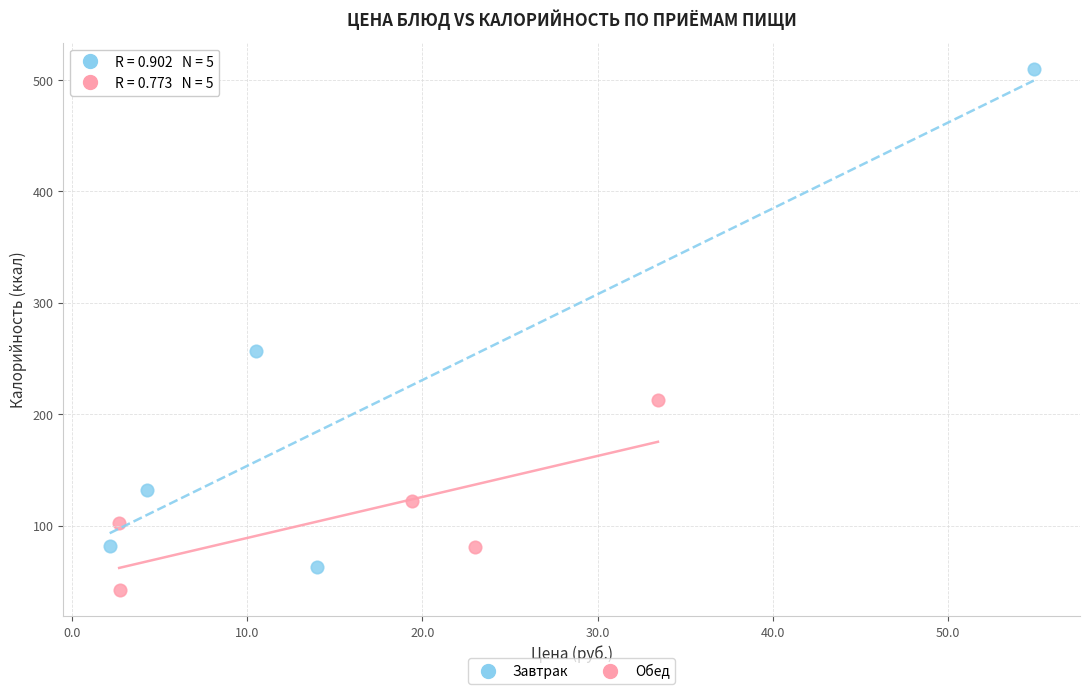

Which series has the largest Y range (max minus min)?

Завтрак